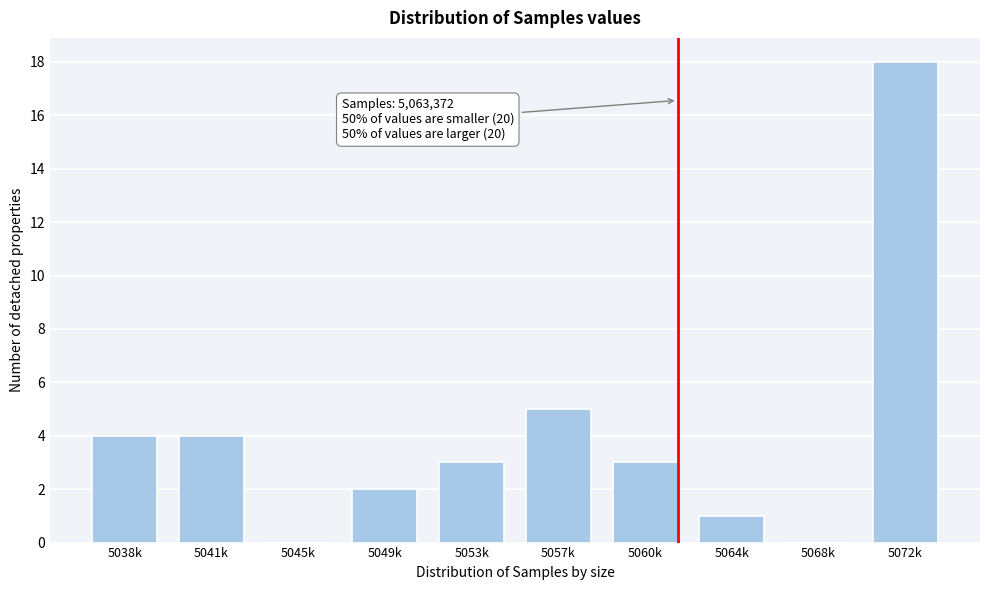

Reading left to right, extract all data points from this chart.

5038k=4	5041k=4	5045k=0	5049k=2	5053k=3	5057k=5	5060k=3	5064k=1	5068k=0	5072k=18